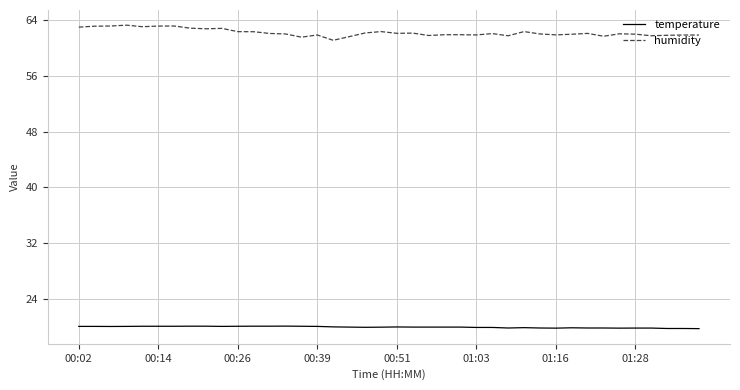

Which series has the largest total across all categories?

humidity